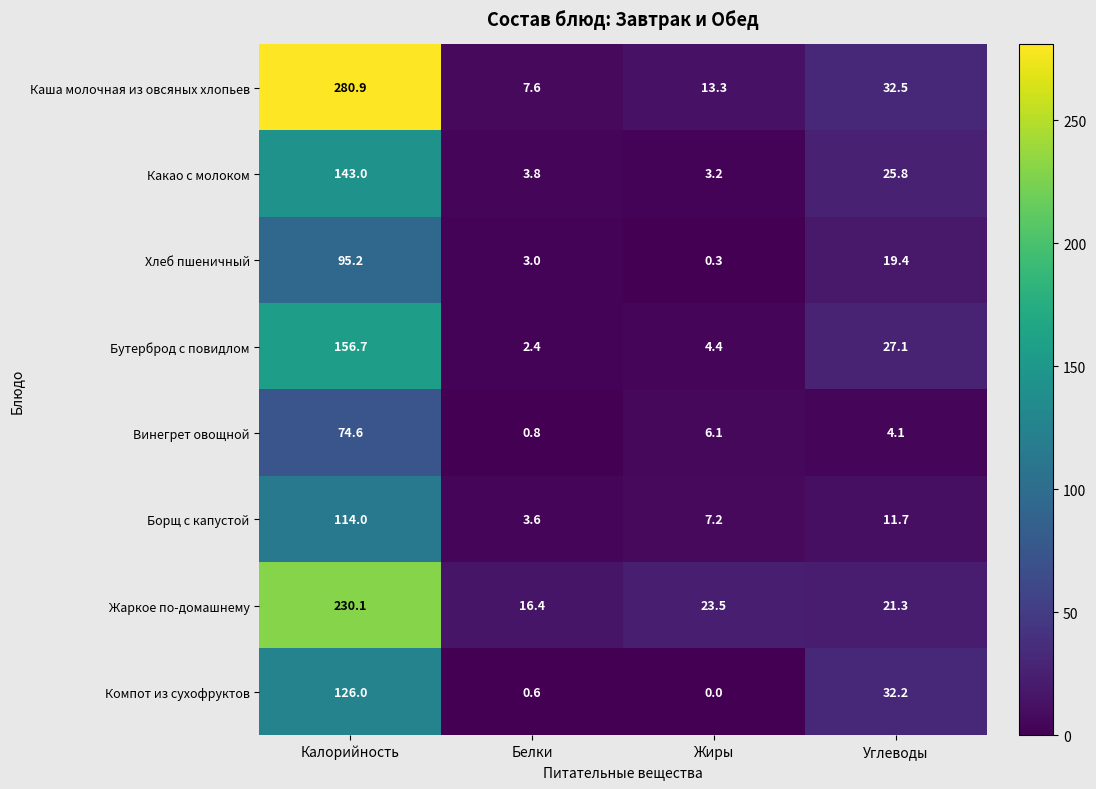

How many series are shown in this chart?

8